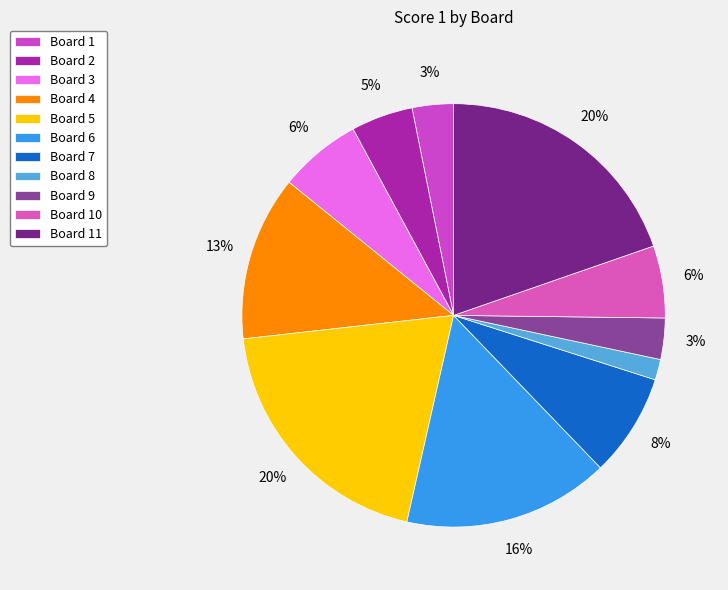

What is the ratio of the value at Board 8 to the value at Board 6?

0.1